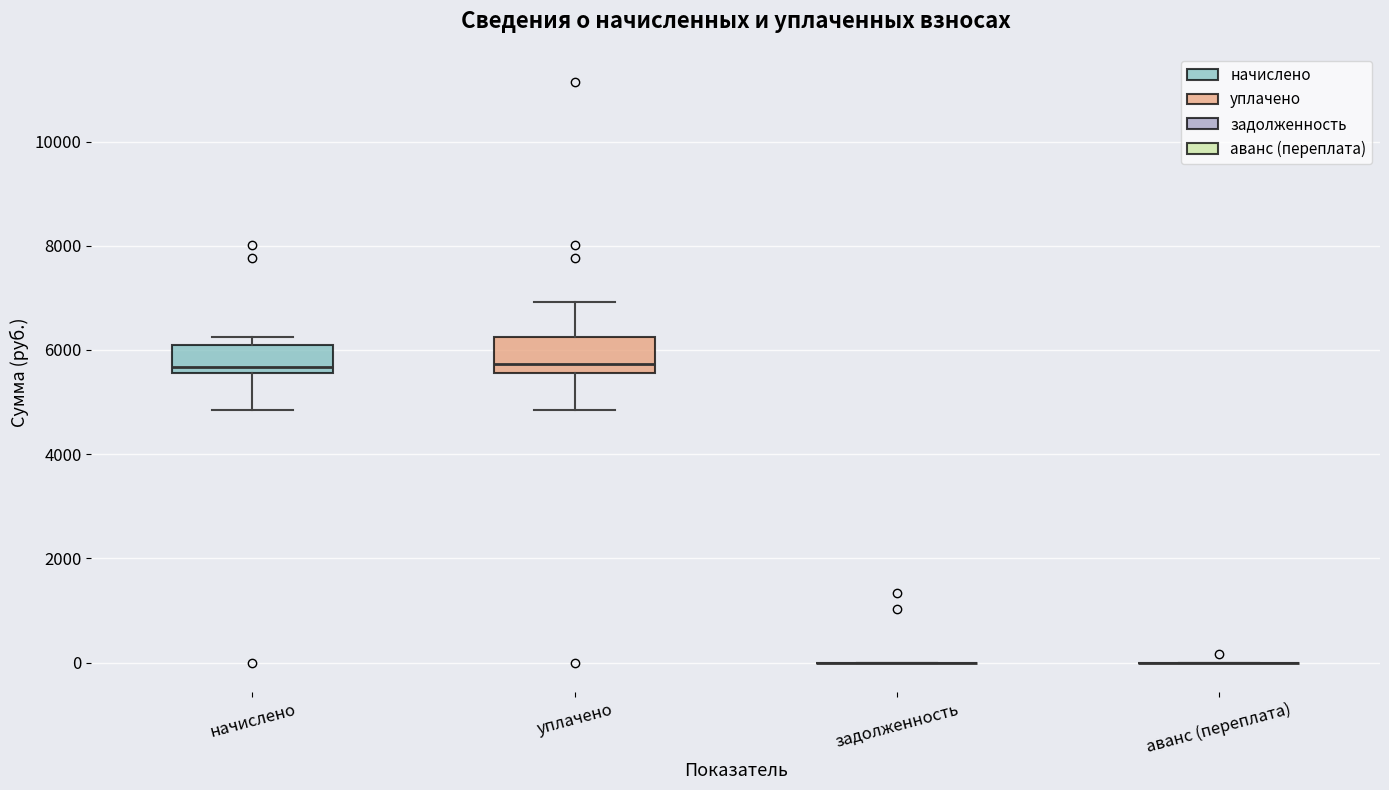

Where does the lower whisker of the box for уплачено end on the y-axis? The values are not printed on the chart, so give them approximately, as read against the axis.

4800